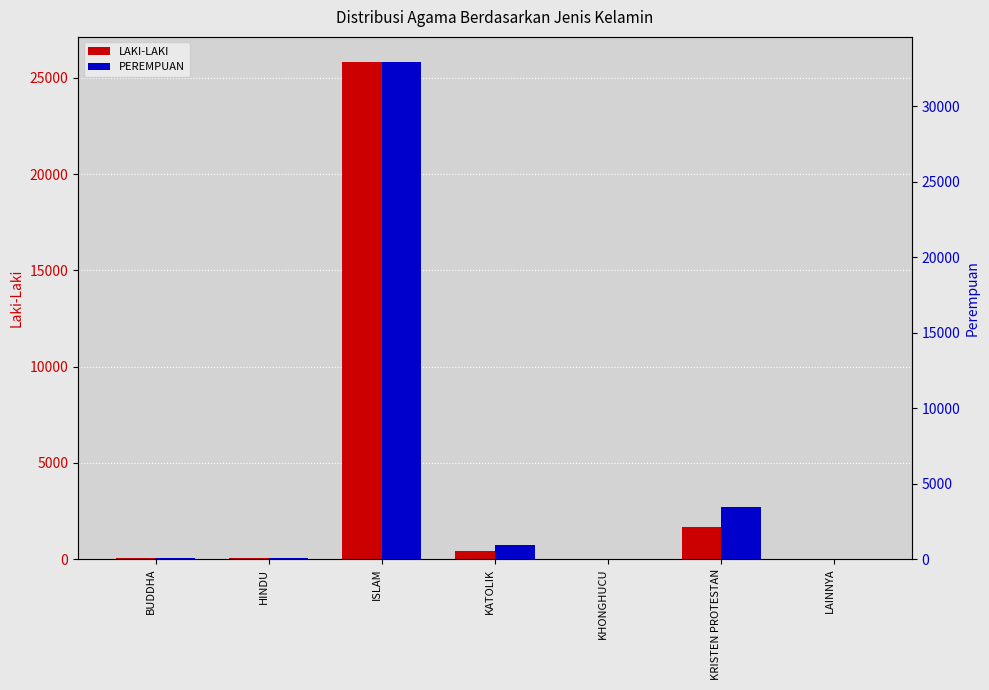

What is the label of the 3rd bar from the right?

KHONGHUCU